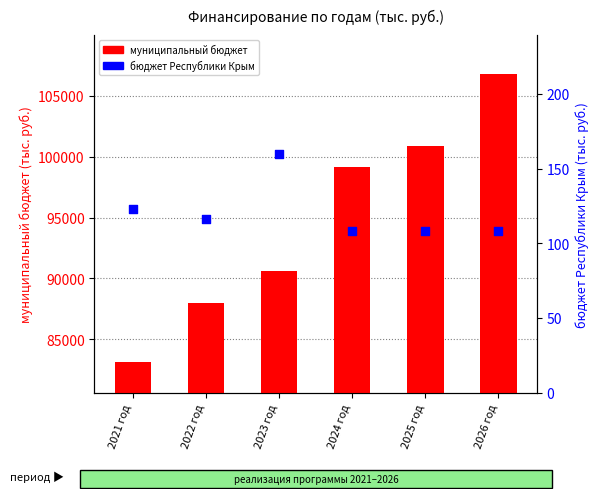

What is the total value across all series at 2023 год?

90804.2